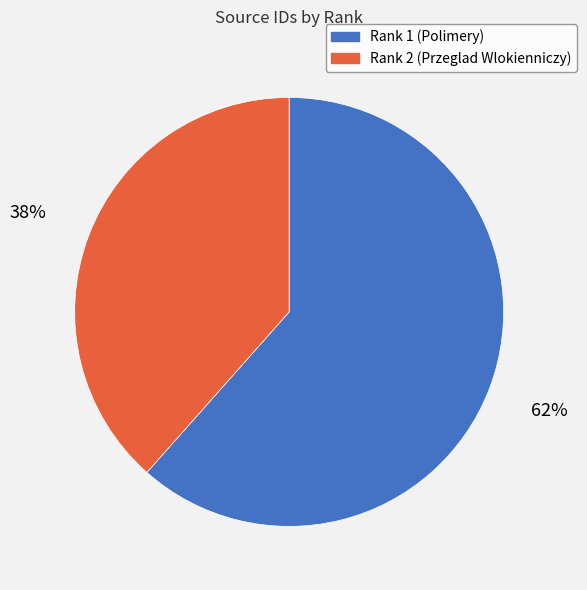

How many segments does this pie chart have?

2